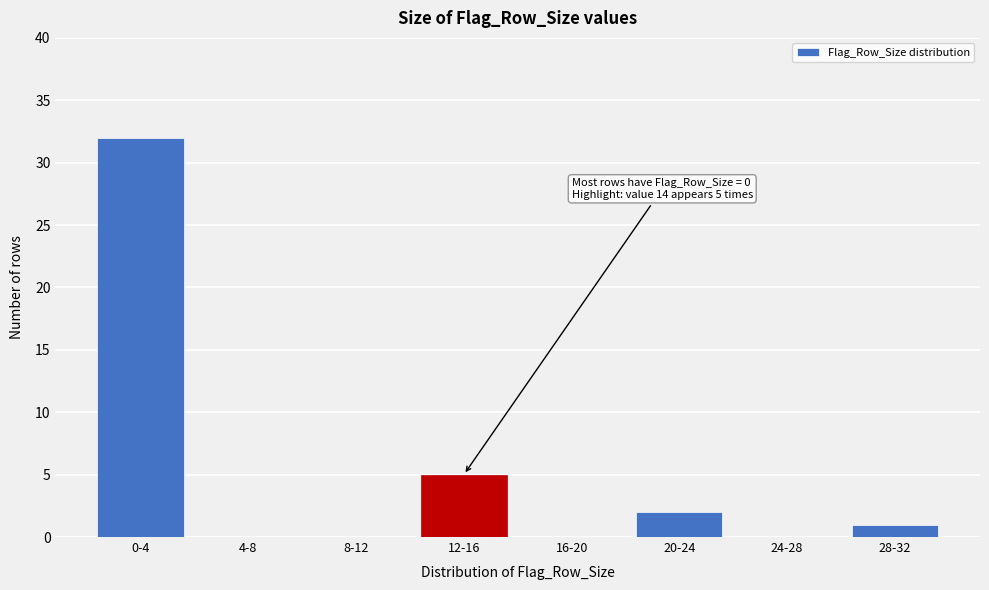

Reading left to right, transcribe all the data shown in this chart.

0-4=32	4-8=0	8-12=0	12-16=5	16-20=0	20-24=2	24-28=0	28-32=1